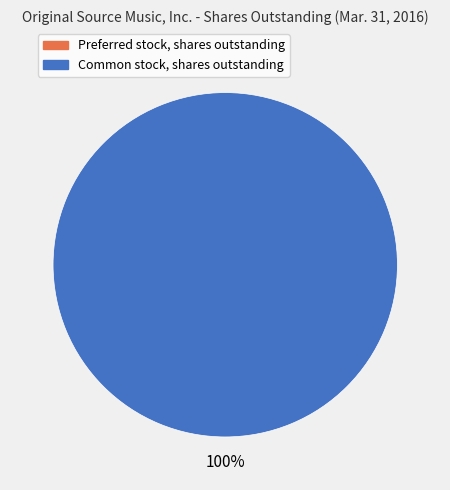

What is the change in value from Preferred stock, shares outstanding to Common stock, shares outstanding?

+5073000